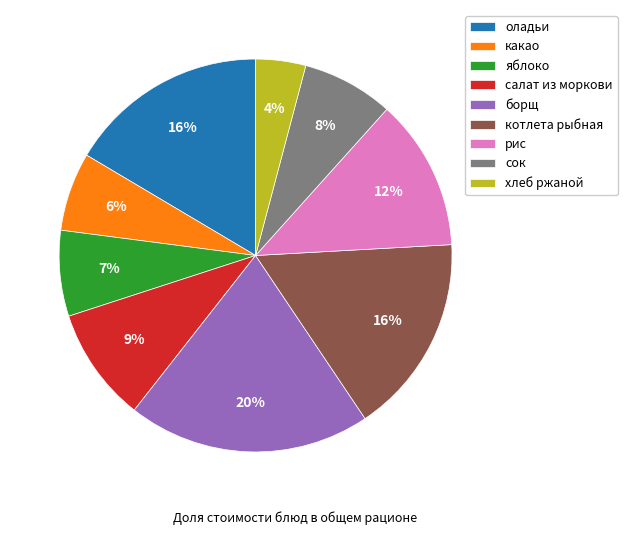

Do сок and какао together represent more than half of the pie?

No